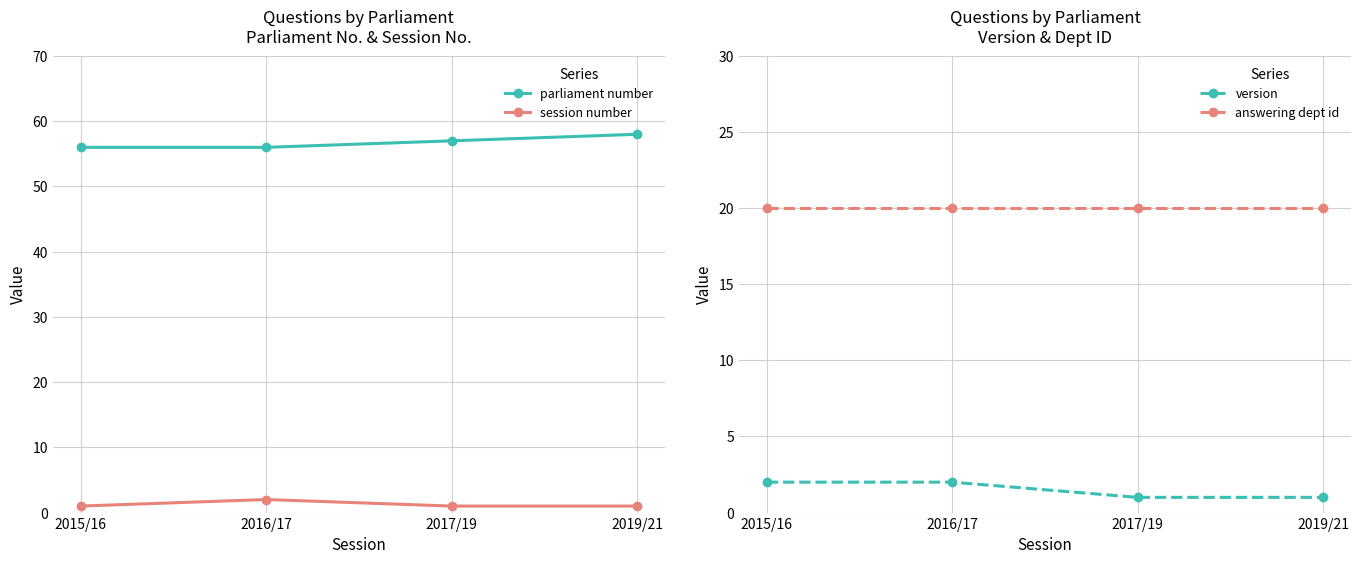

How many values in the parliament number series are below 57?

2